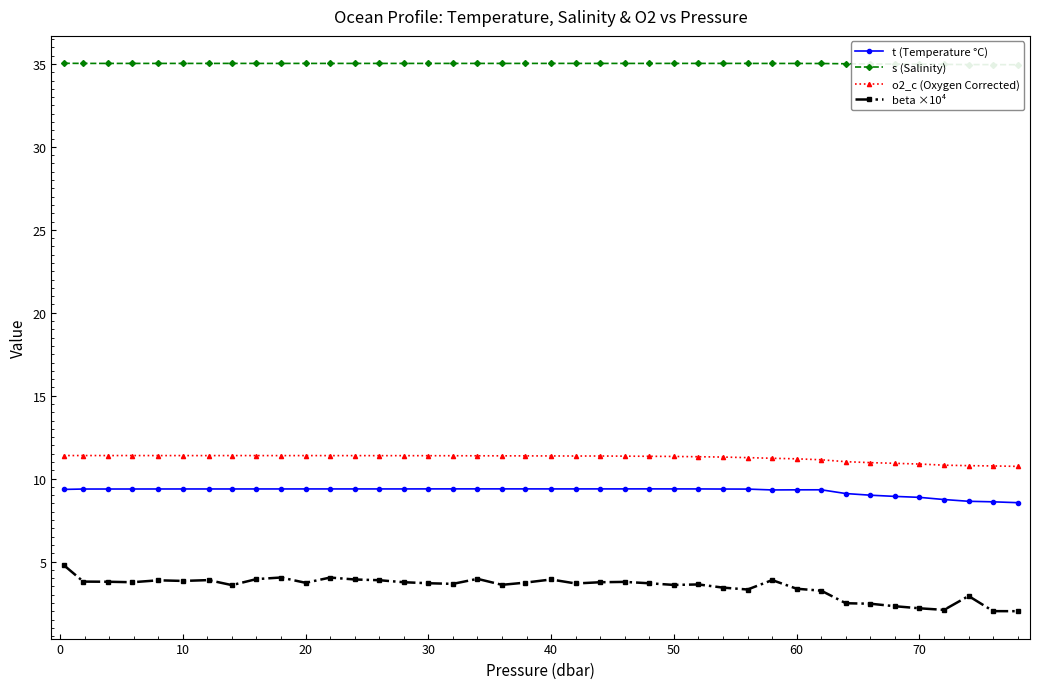

Is this an area chart (filled region under the line)?

No